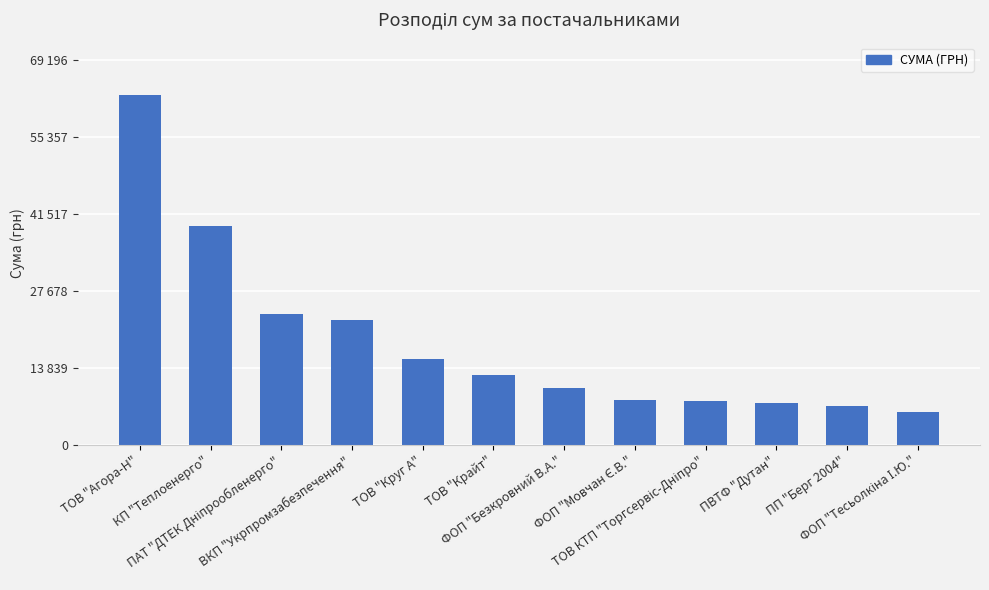

What is the sum of all values?

222774.9